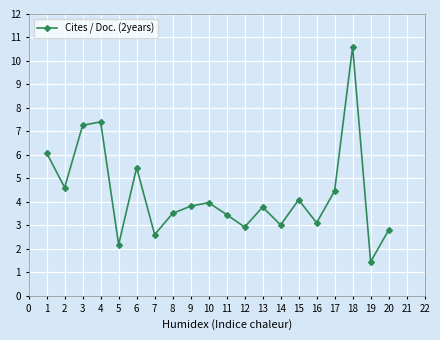

Does the chart have visible grid lines?

Yes